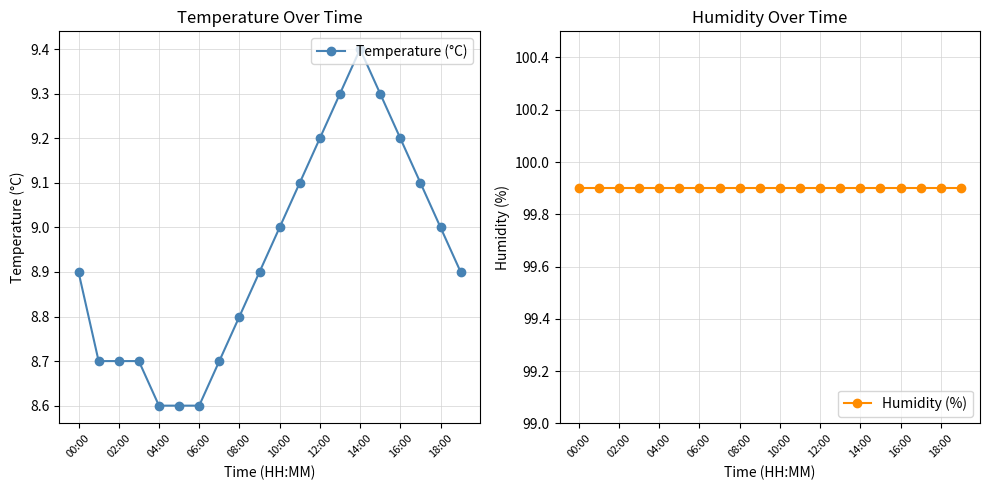

True or false: Temperature (°C) has more than 0 points higher than both neighbors.

True